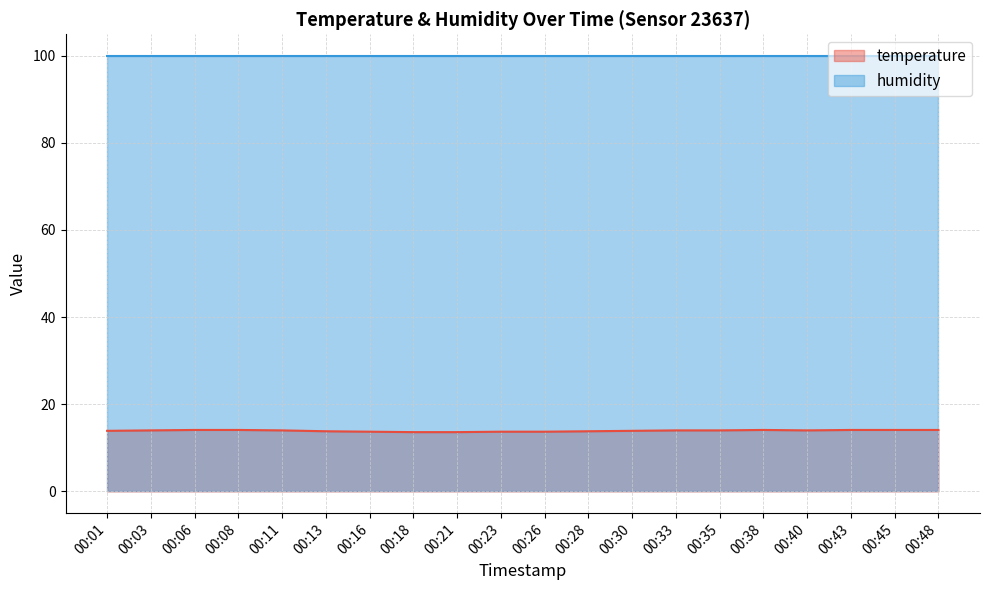

Does the chart display data point markers on the line(s)?

No